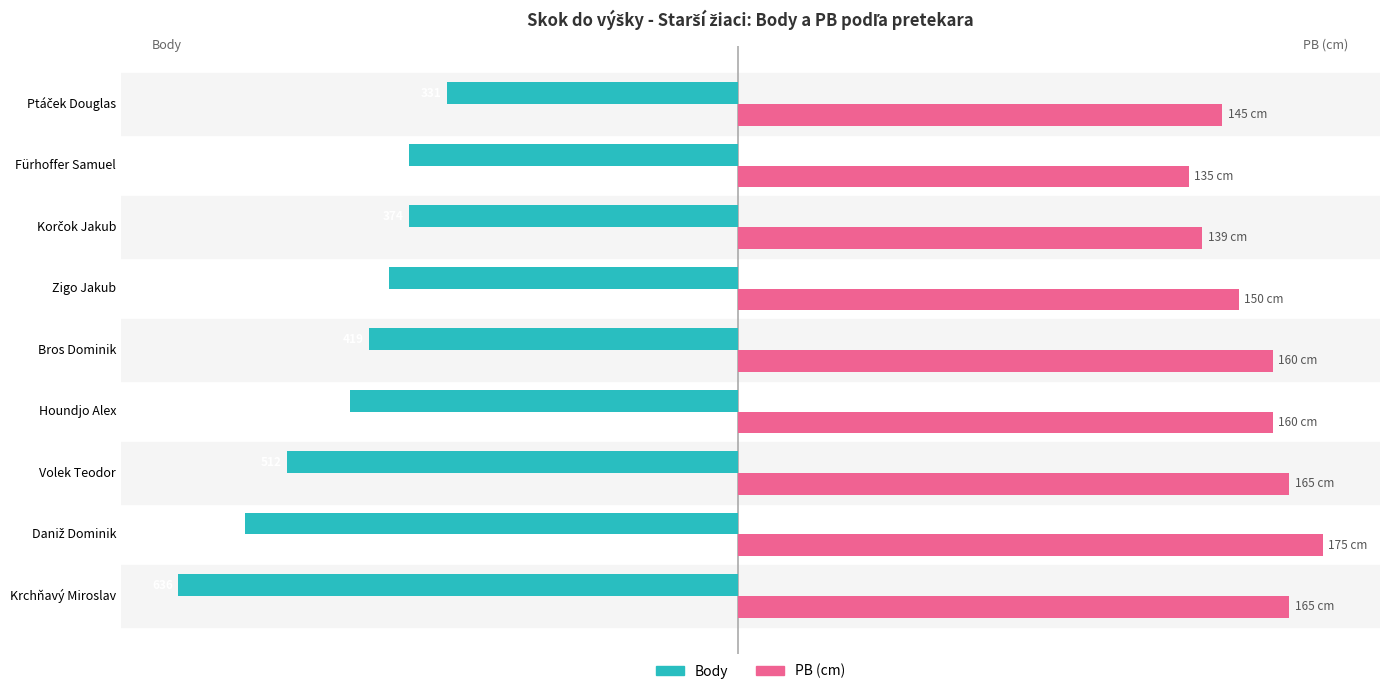

What are all the series names shown in the legend?

Body, PB (cm)